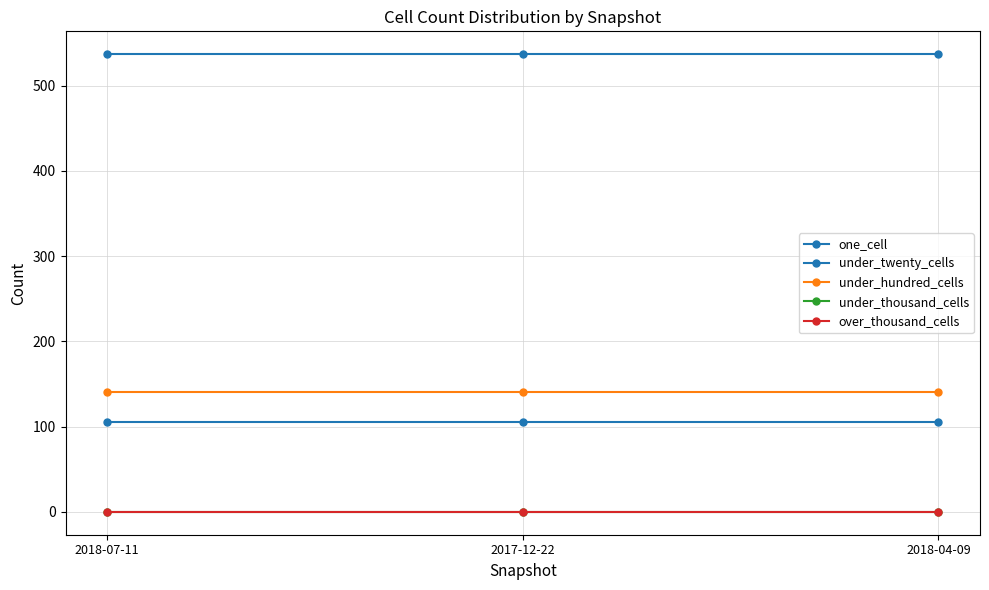

What position from the right is 2018-04-09?

1